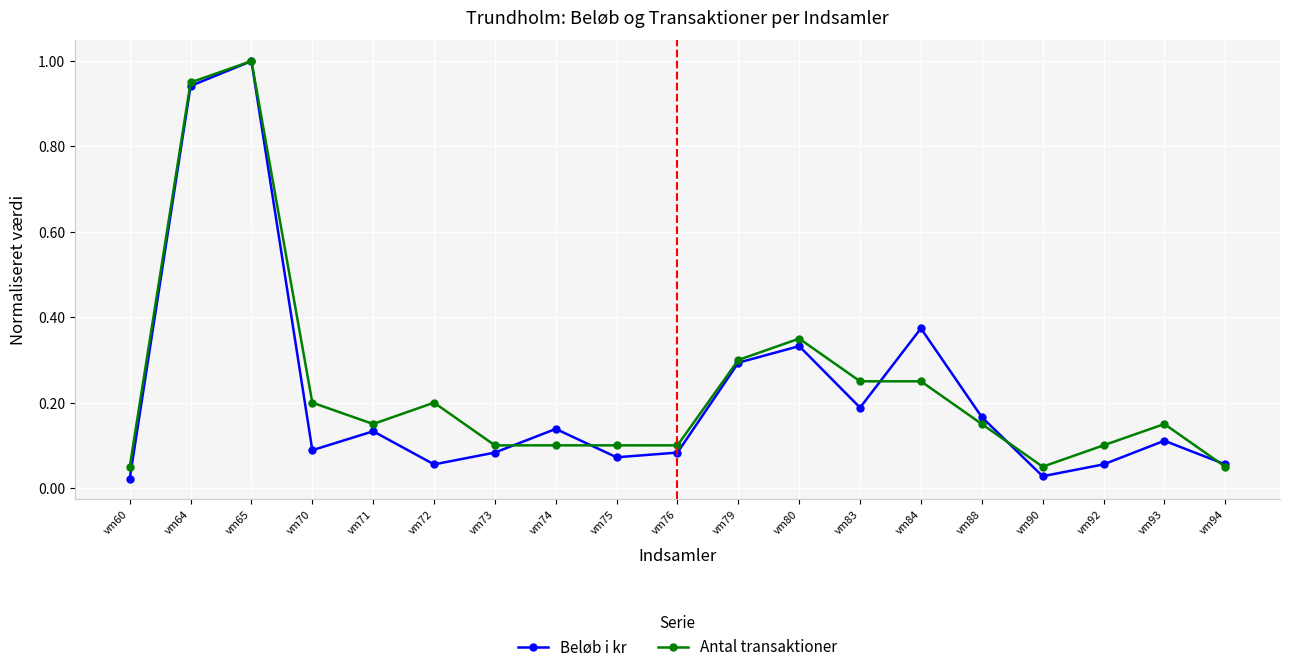

Which series has the largest total across all categories?

Antal transaktioner